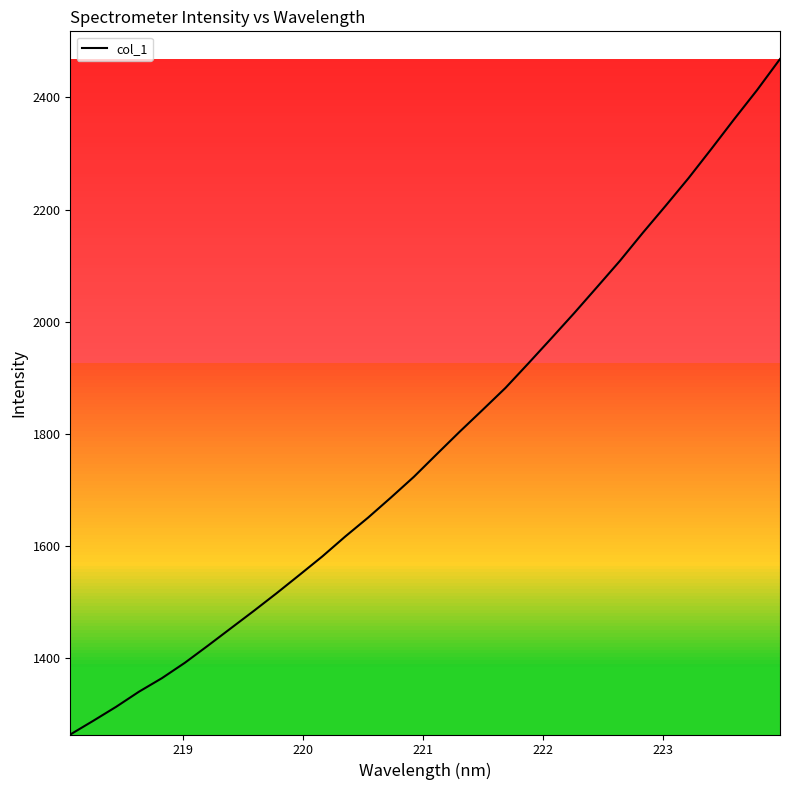

What is the smallest value displayed?

1263.7